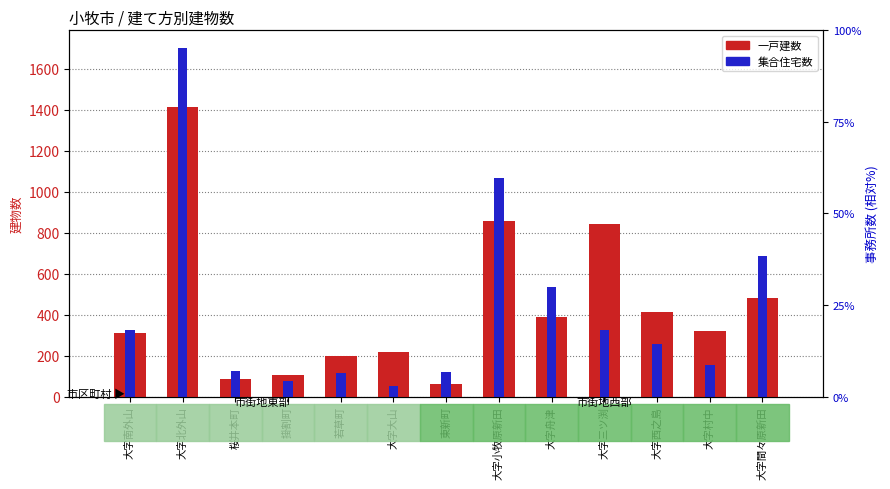

The value of 集合住宅数 at 若草町 is 70. True or false?

False